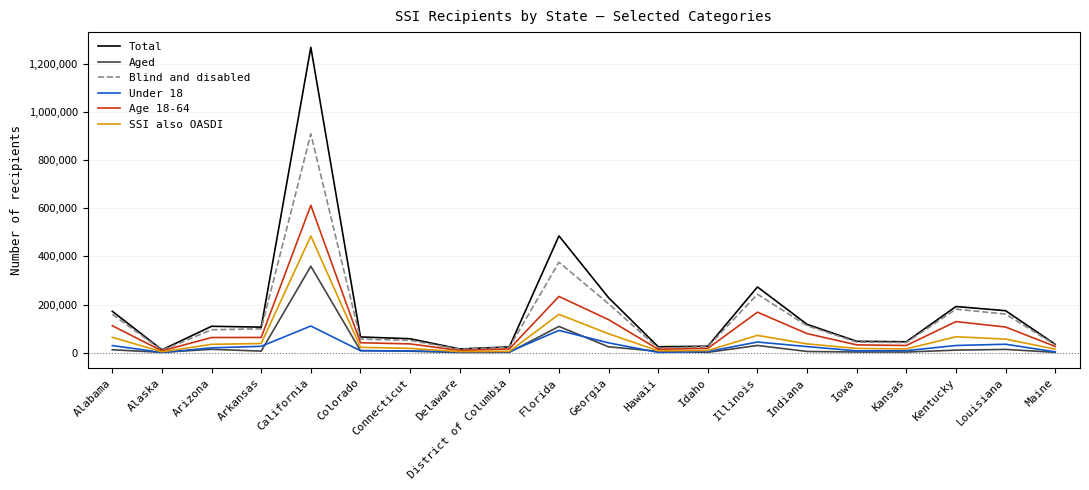

At how many categories does at least one series exceed 622684?

1